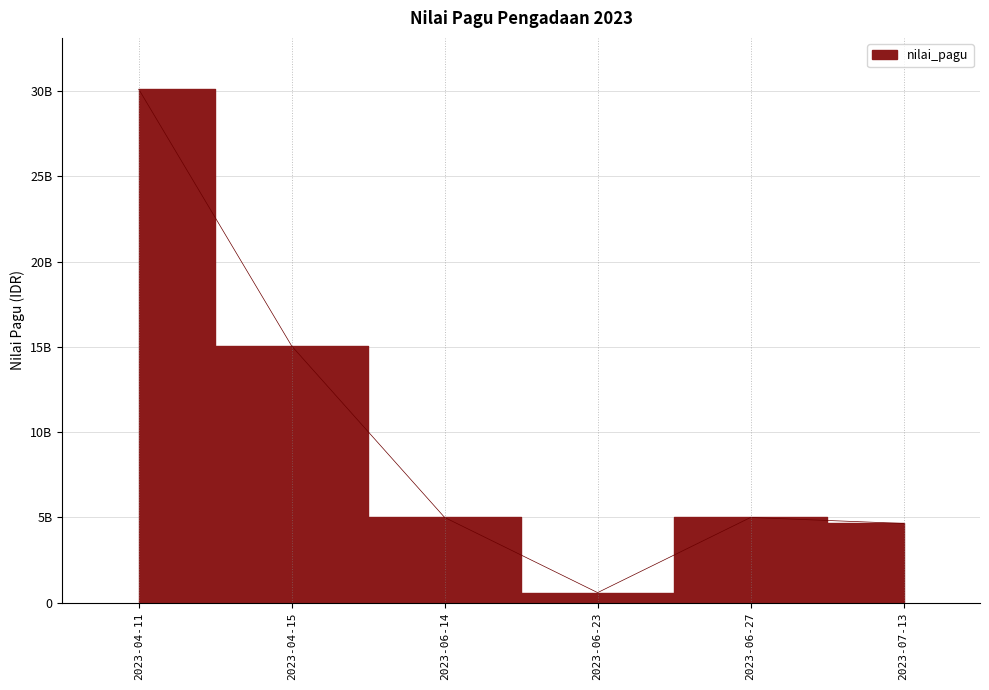

List the labels in order of value, largest first.

2023-04-11, 2023-04-15, 2023-06-14, 2023-06-27, 2023-07-13, 2023-06-23